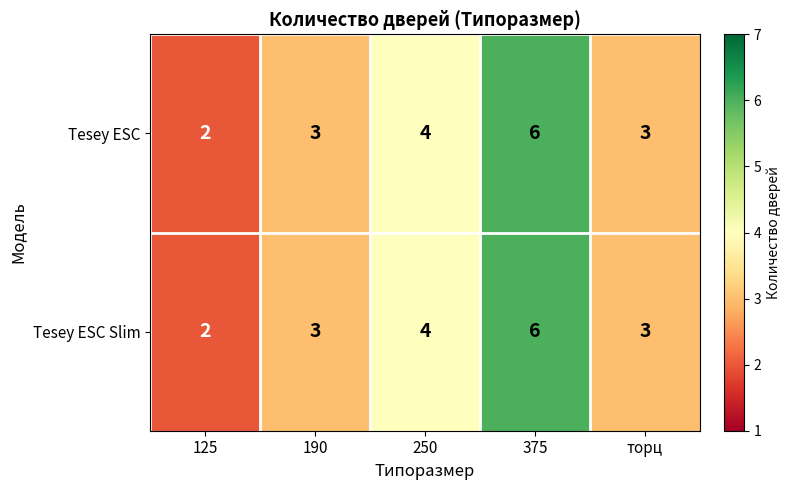

What is the total value across all series at 190?

6